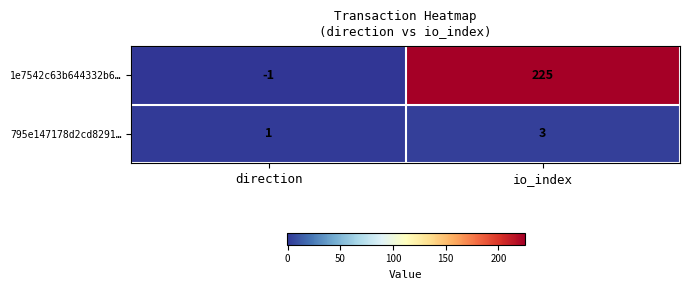

Reading left to right, list all the values displayed in this chart.

1e7542c63b644332b6…: direction=-1	io_index=225
795e147178d2cd8291…: direction=1	io_index=3